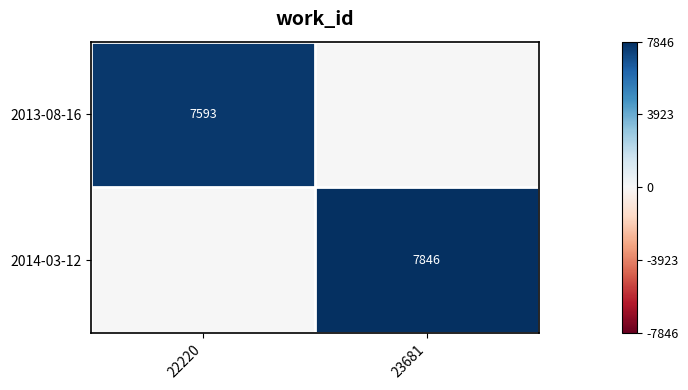

The value of 2014-03-12 at 23681 is 11277. True or false?

False